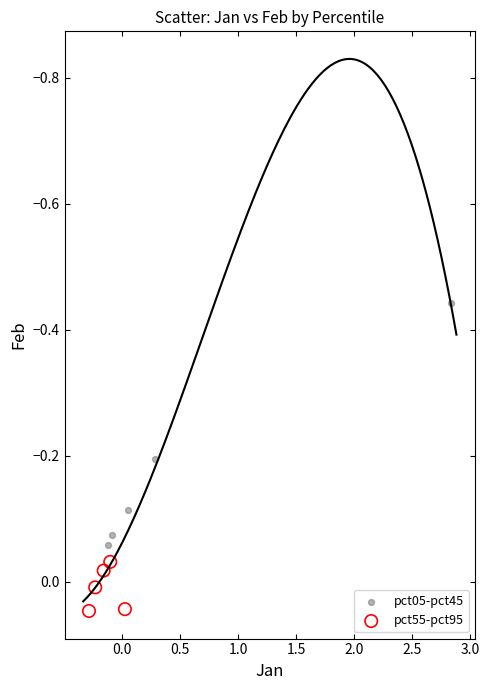

Which series has the widest spread of Y values?

pct05-pct45